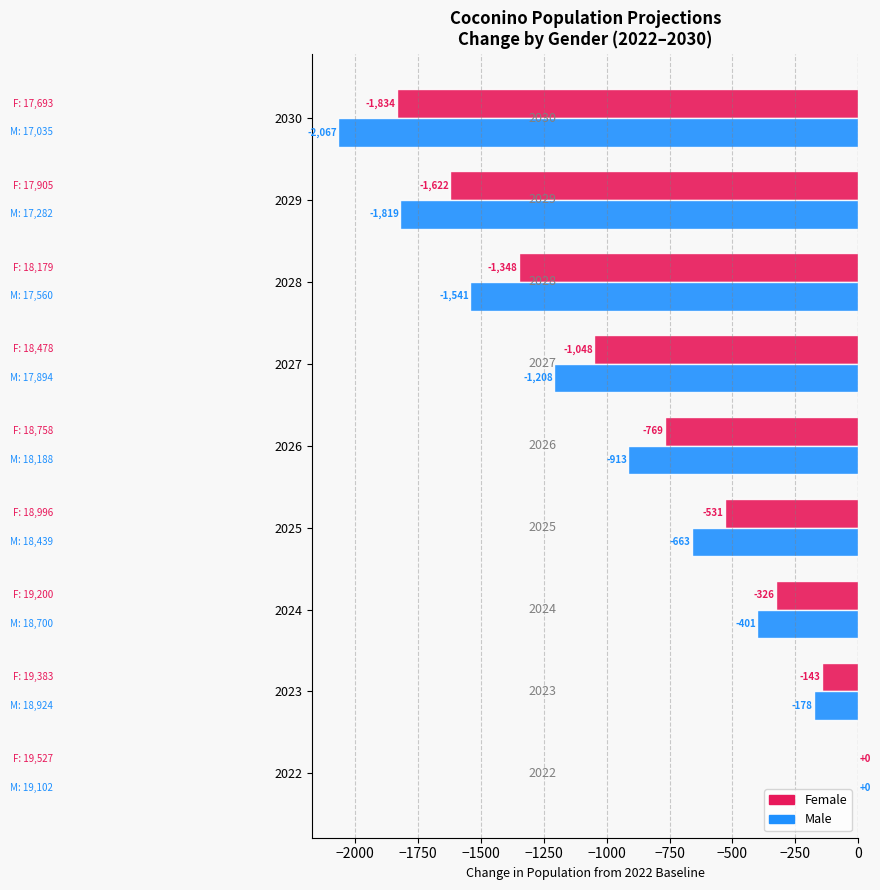

Where is Male nearest to the value -1033?

2026